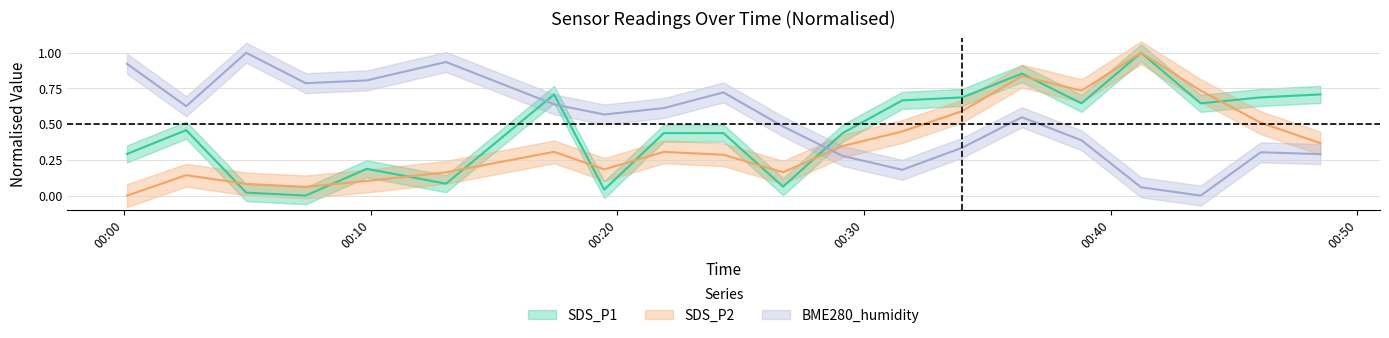

Which category has the lowest value in the BME280_humidity series?

2019/10/12 00:43:39